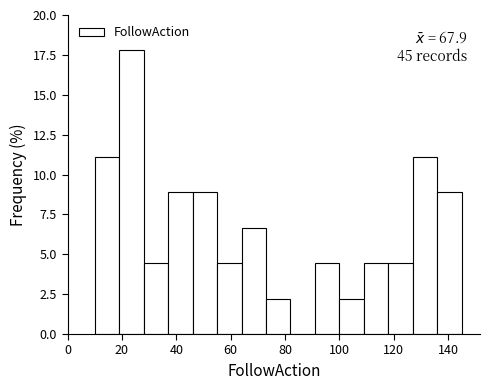

Which range on the x-axis has the tallest bar?

19 to 28